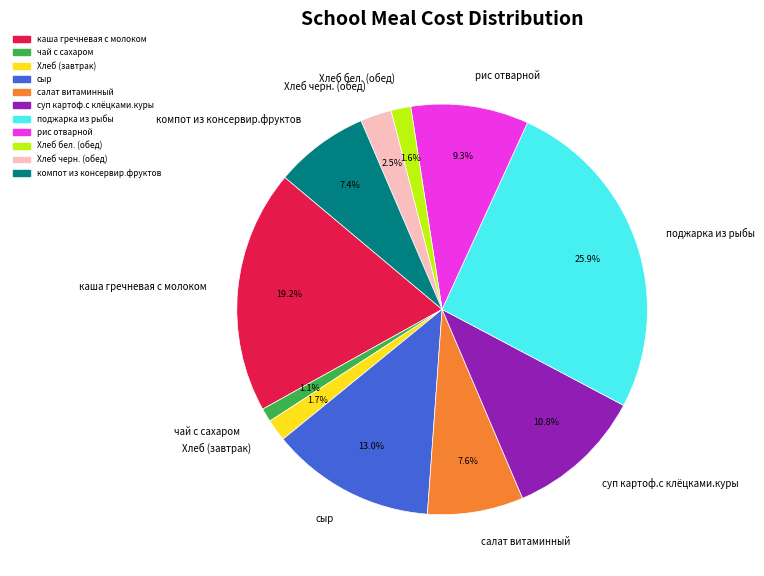

To the nearest percent, what portion does сыр represent?

13%